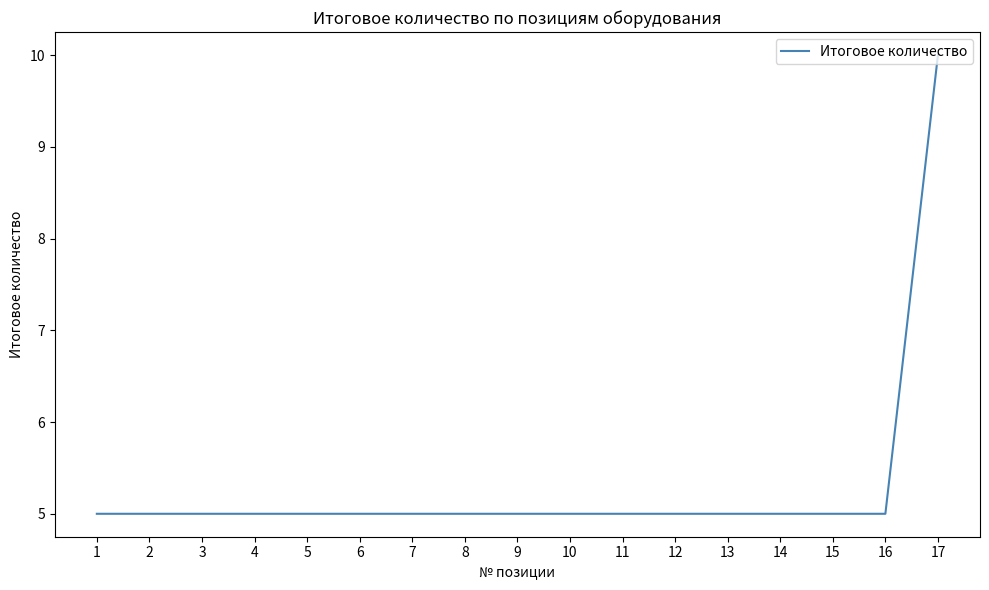

At which category does the chart reach its peak across all series?

17